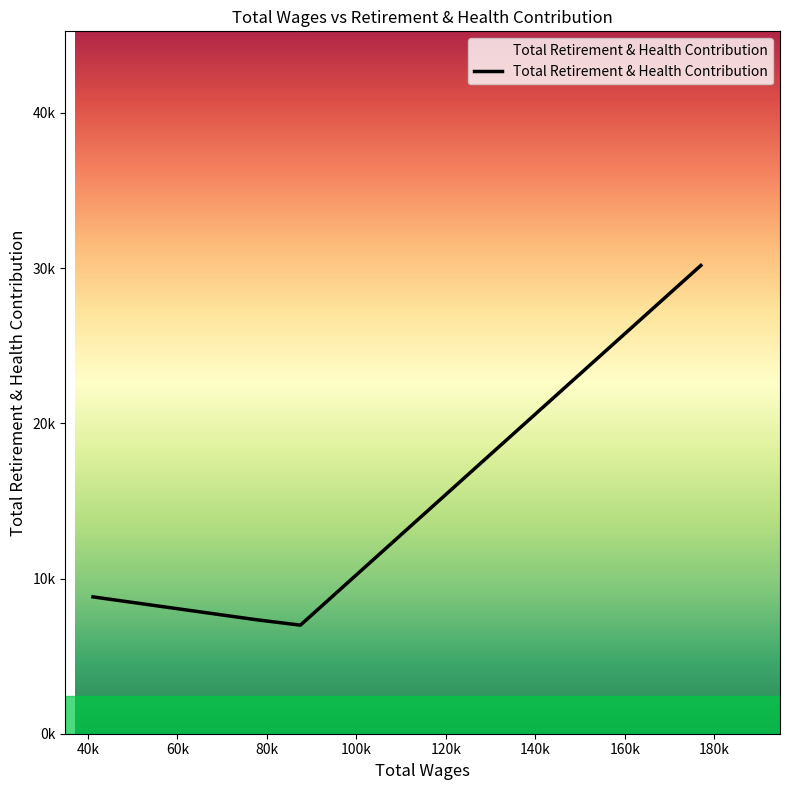

Does the chart display data point markers on the line(s)?

No